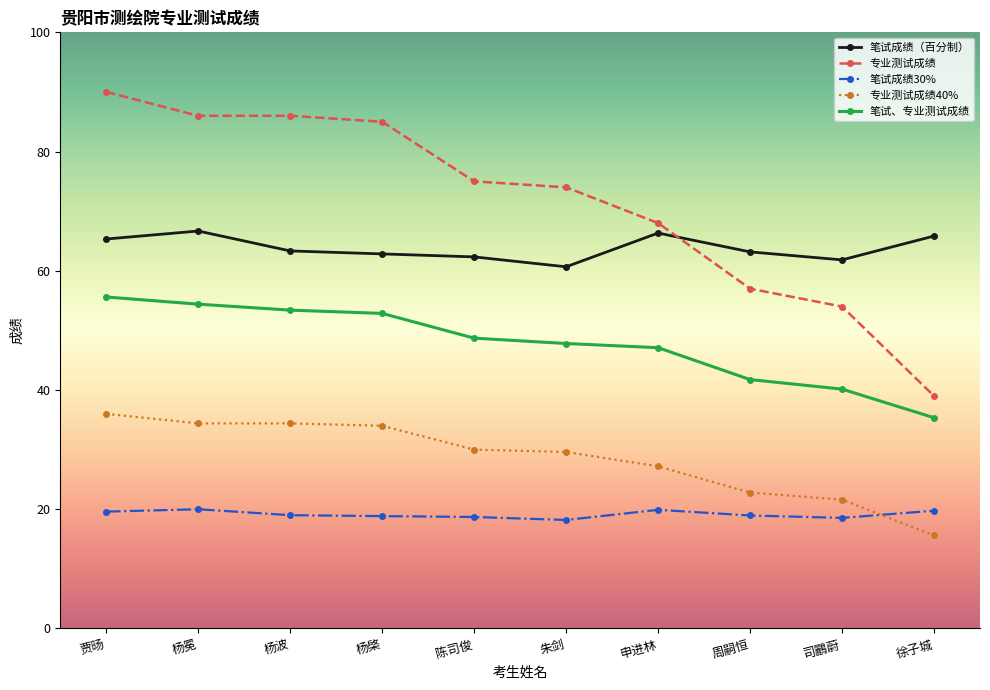

True or false: 笔试成绩30% has a value of 29.9 at 周嗣恒.

False